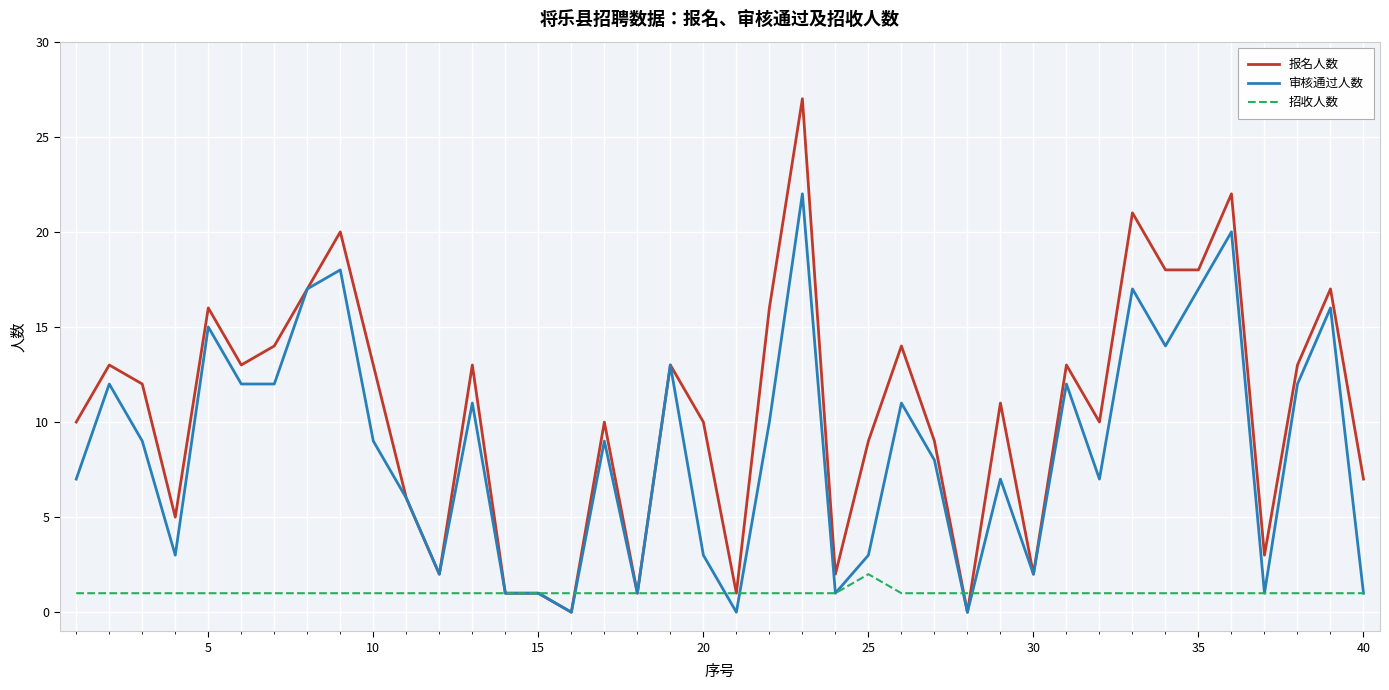

Reading left to right, what are all the values shown in this chart?

报名人数: 10	13	12	5	16	13	14	17	20	13	6	2	13	1	1	0	10	1	13	10	1	16	27	2	9	14	9	0	11	2	13	10	21	18	18	22	3	13	17	7
审核通过人数: 7	12	9	3	15	12	12	17	18	9	6	2	11	1	1	0	9	1	13	3	0	10	22	1	3	11	8	0	7	2	12	7	17	14	17	20	1	12	16	1
招收人数: 1	1	1	1	1	1	1	1	1	1	1	1	1	1	1	1	1	1	1	1	1	1	1	1	2	1	1	1	1	1	1	1	1	1	1	1	1	1	1	1